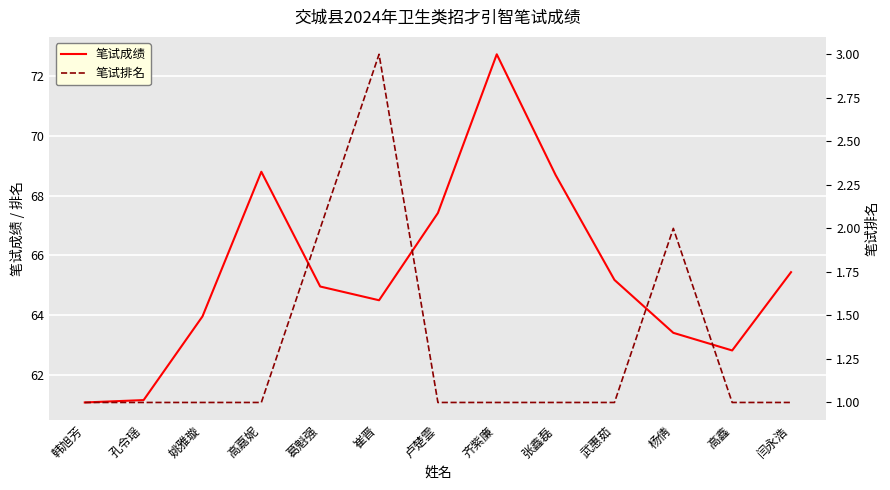

What is the sum of the 笔试排名 values at 崔晋 and 杨倩?

5.0